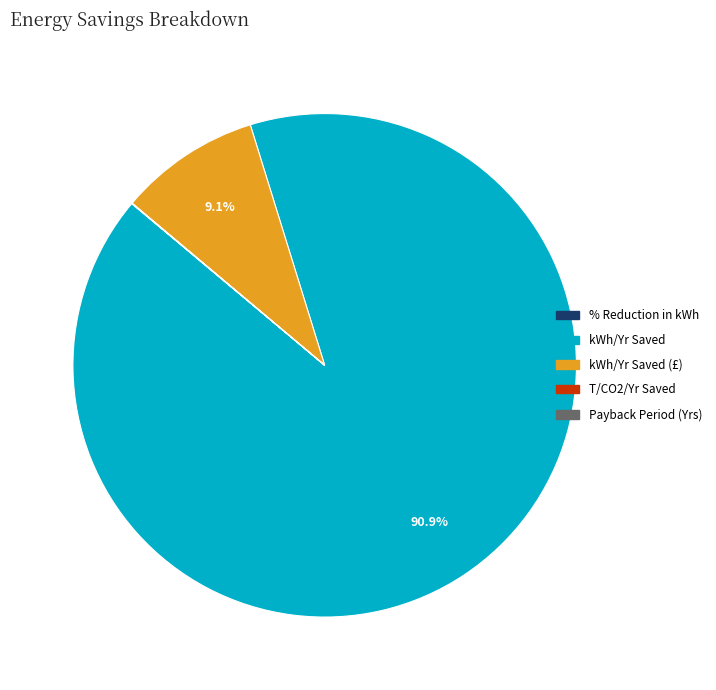

Is there a majority slice in this chart?

Yes